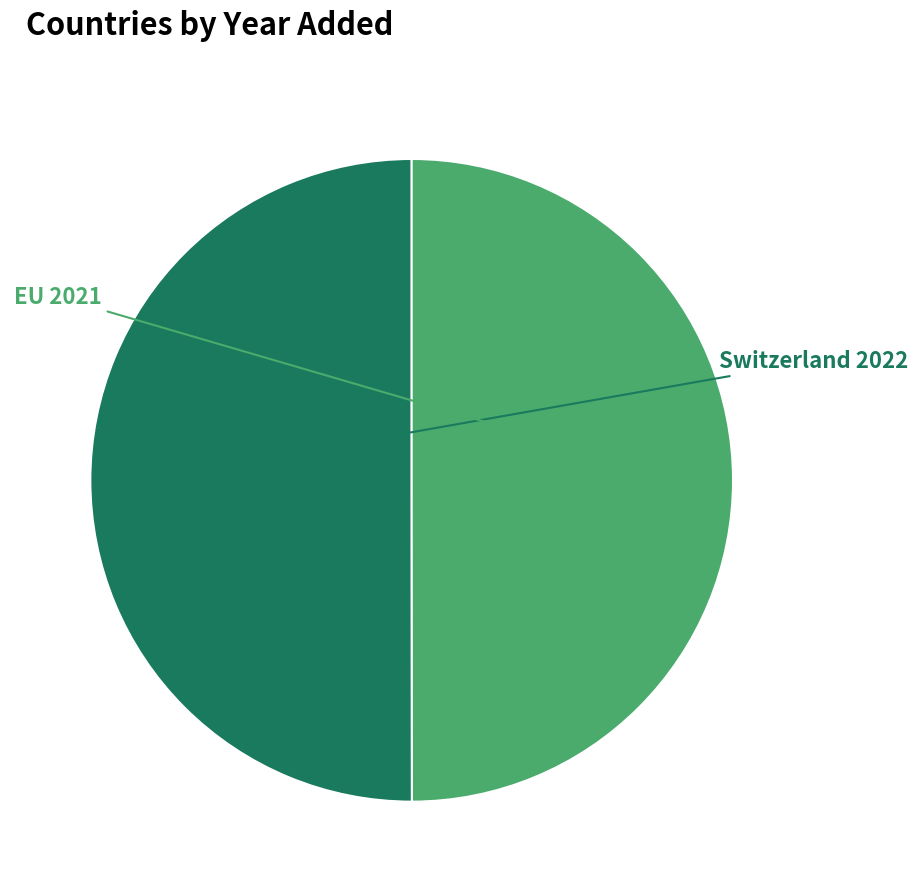

Approximately how many times larger is the value at EU compared to Switzerland?

1.0